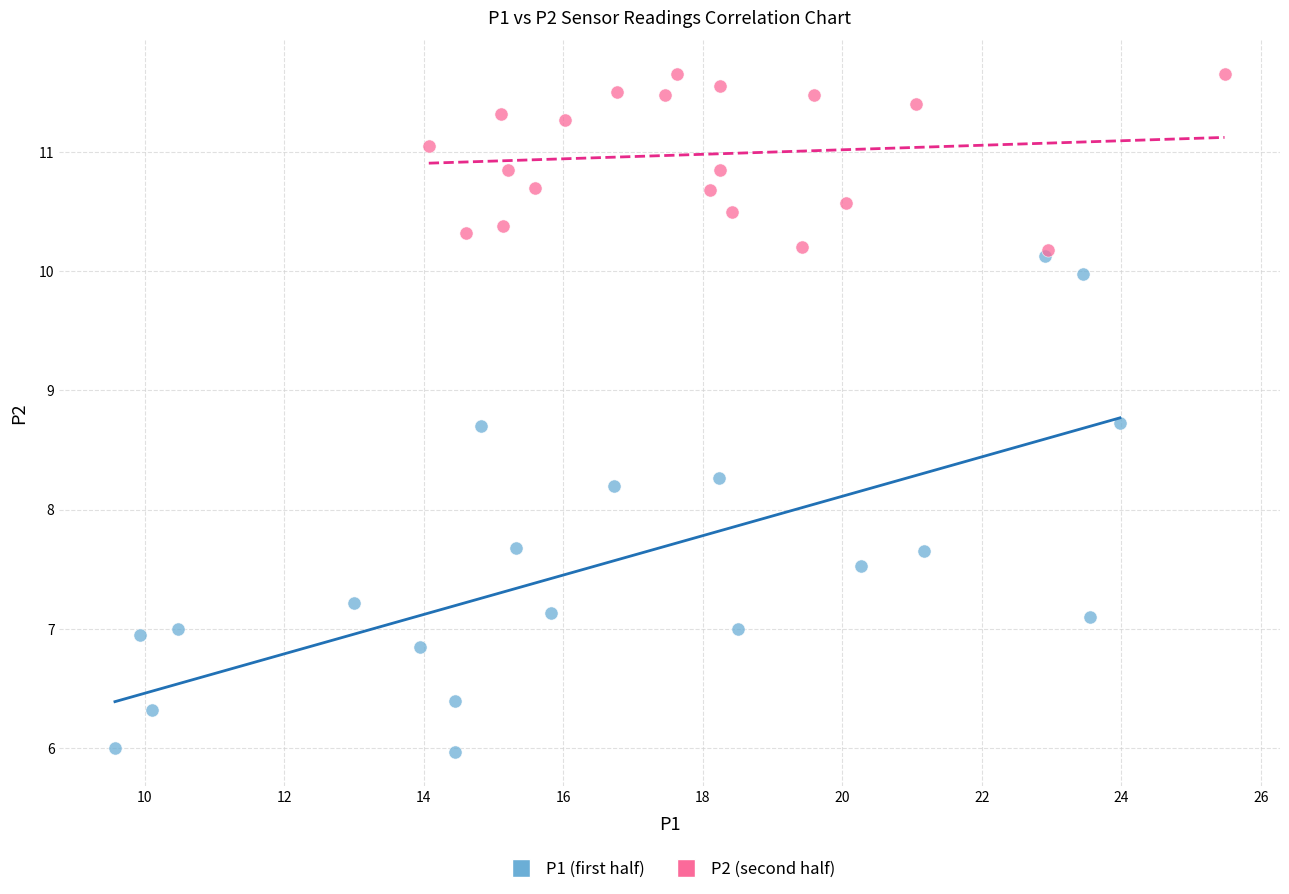

Which series has the largest Y range (max minus min)?

P1 (first half)